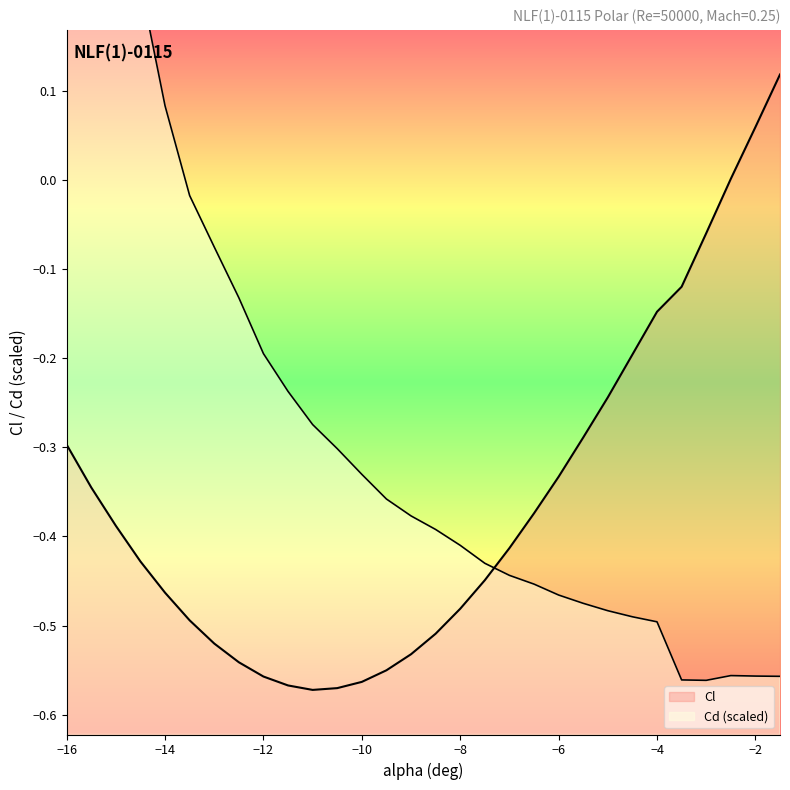

Reading left to right, transcribe all the data shown in this chart.

Cl: -0.3	-0.3	-0.4	-0.4	-0.5	-0.5	-0.5	-0.5	-0.6	-0.6	-0.6	-0.6	-0.6	-0.6	-0.5	-0.5	-0.5	-0.4	-0.4	-0.4	-0.3	-0.3	-0.2	-0.2	-0.1	-0.1	-0.1	0.0	0.1	0.1
Cd: 0.8	0.6	0.4	0.2	0.1	-0.0	-0.1	-0.1	-0.2	-0.2	-0.3	-0.3	-0.3	-0.4	-0.4	-0.4	-0.4	-0.4	-0.4	-0.5	-0.5	-0.5	-0.5	-0.5	-0.5	-0.6	-0.6	-0.6	-0.6	-0.6